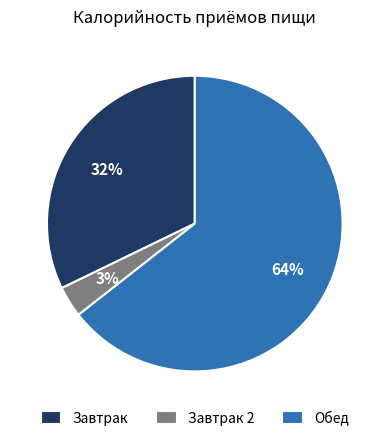

Is it true that Завтрак is 18% of the pie?

False